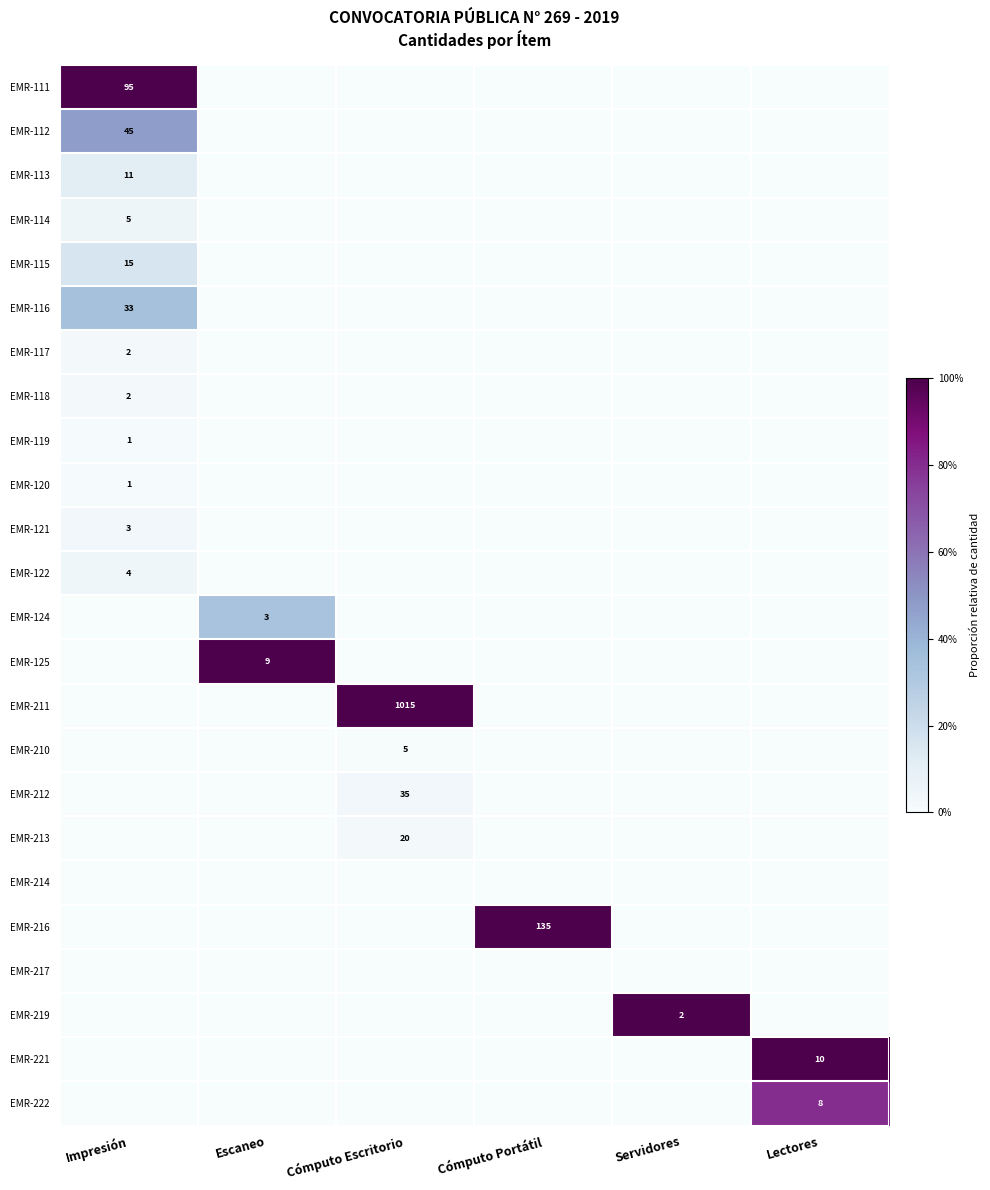

The EMR-121 series shows 1 at Impresión. True or false?

False